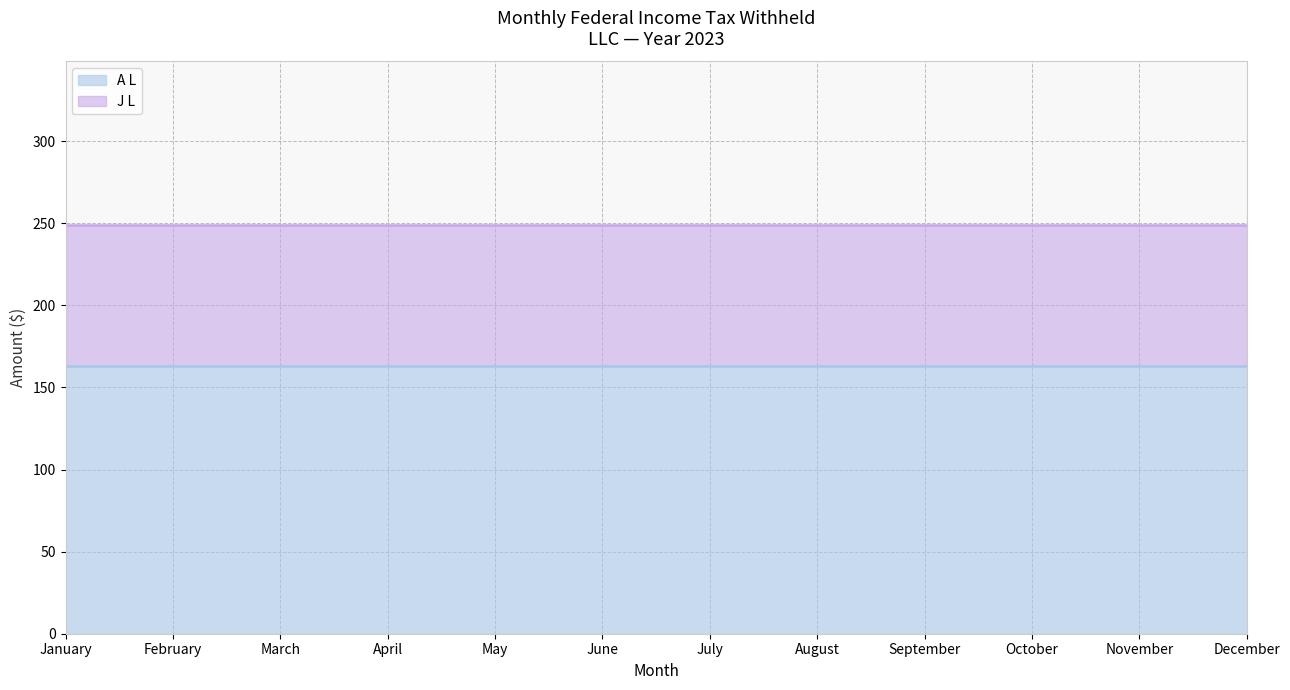

Which has a higher value, July or September?

July